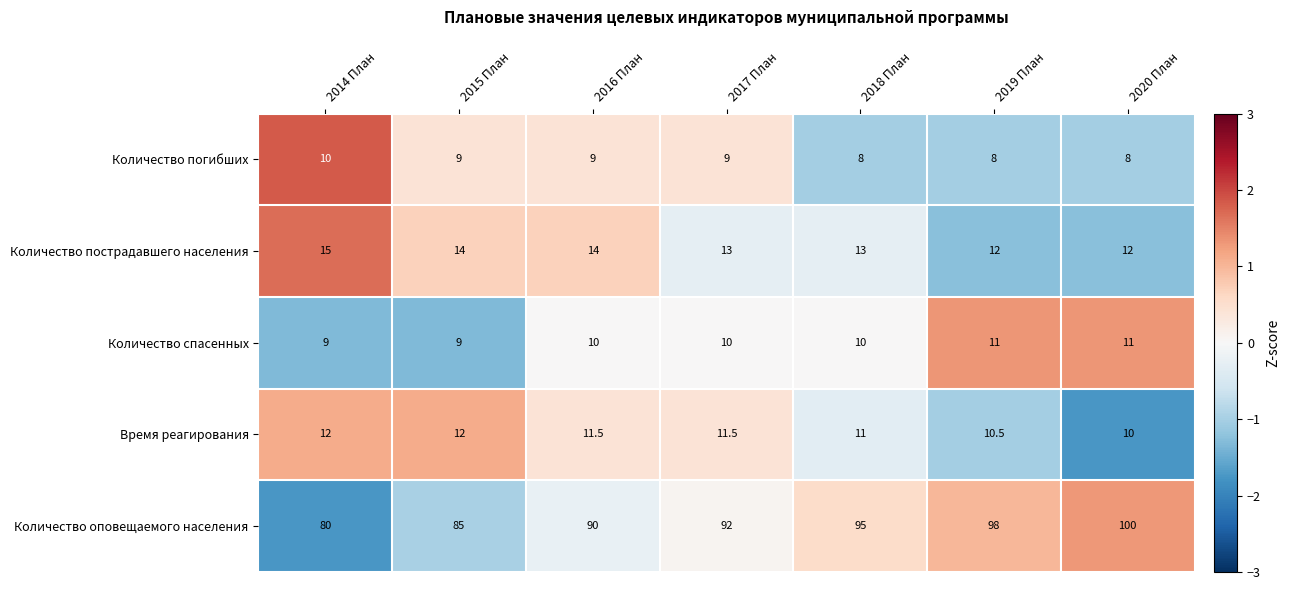

How many data points in Количество пострадавшего населения are less than 13?

2